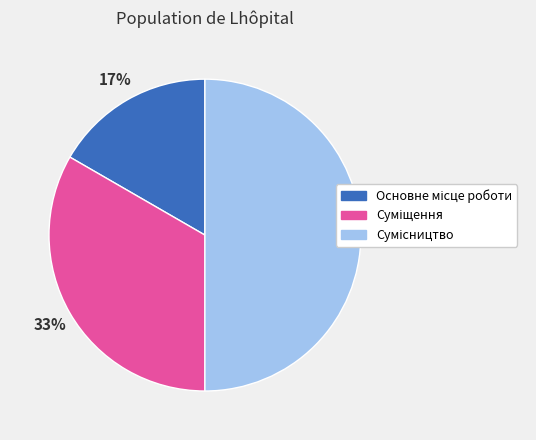

To the nearest percent, what is the average slice percentage?

33%